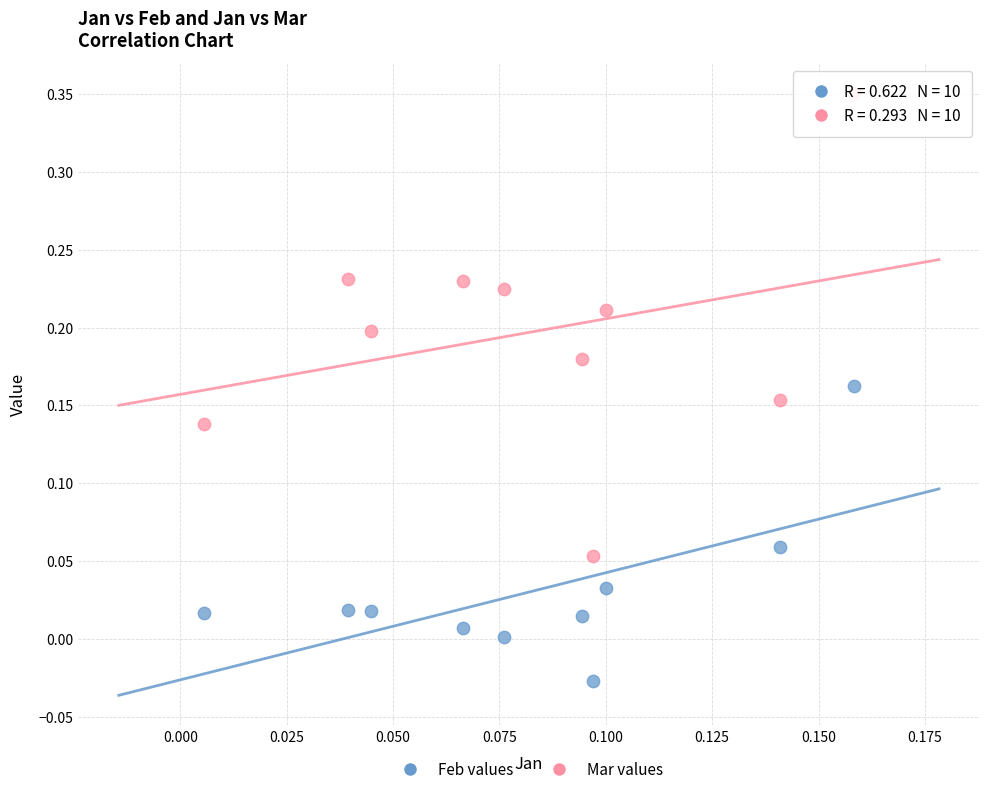

Which series contains the highest Y value?

Mar values